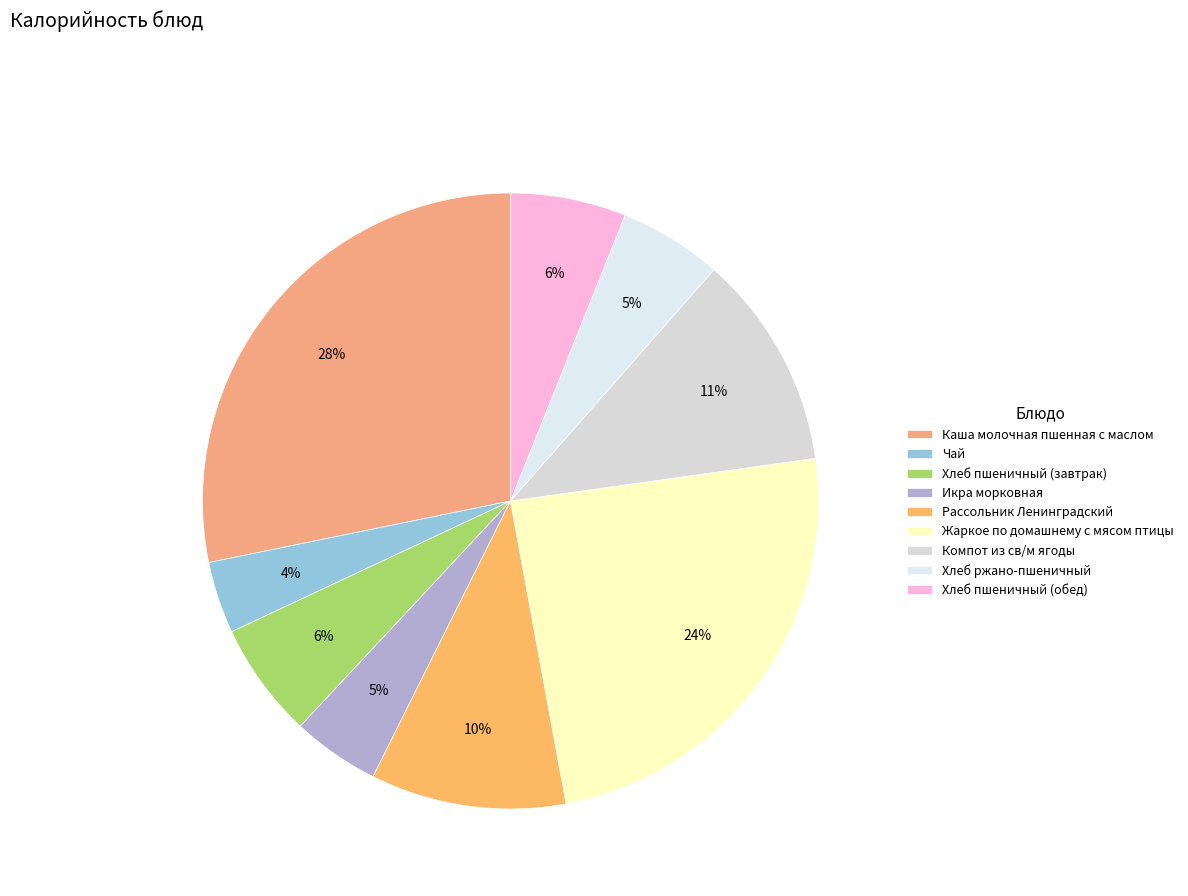

Between Хлеб пшеничный (обед) and Хлеб ржано-пшеничный, which is larger?

Хлеб пшеничный (обед)